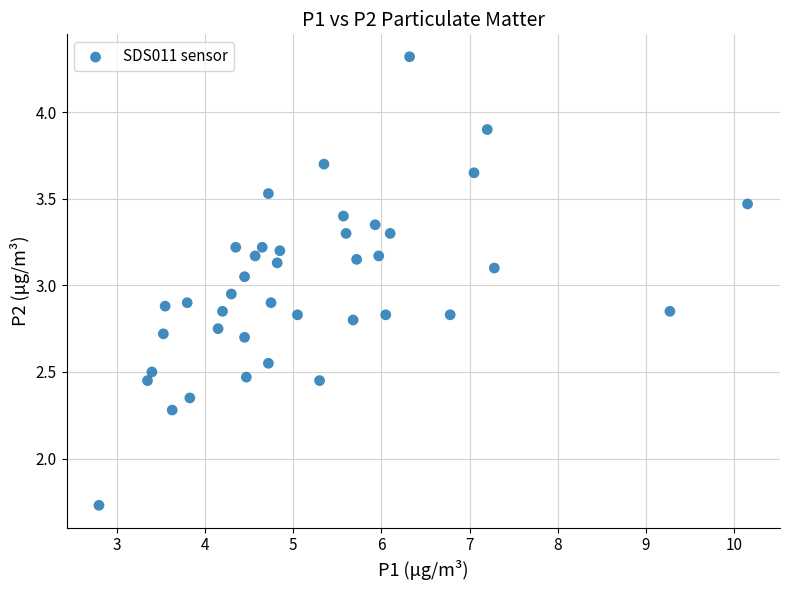

What is the range of Y values (max minus min)?

2.6